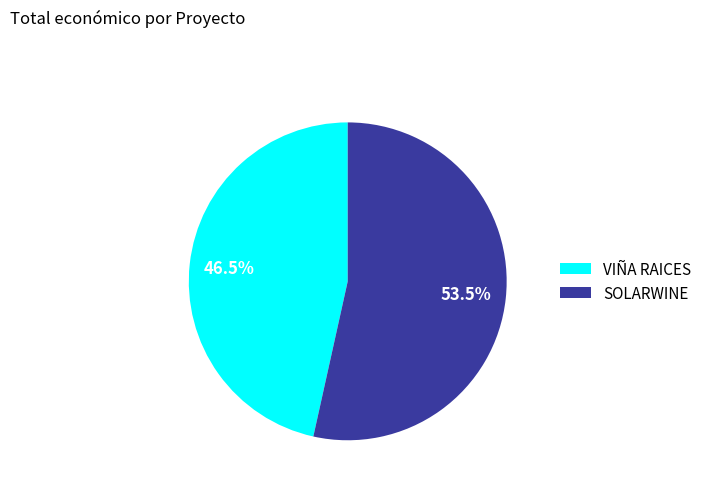

What is the smallest slice in the pie chart?

VIÑA RAICES